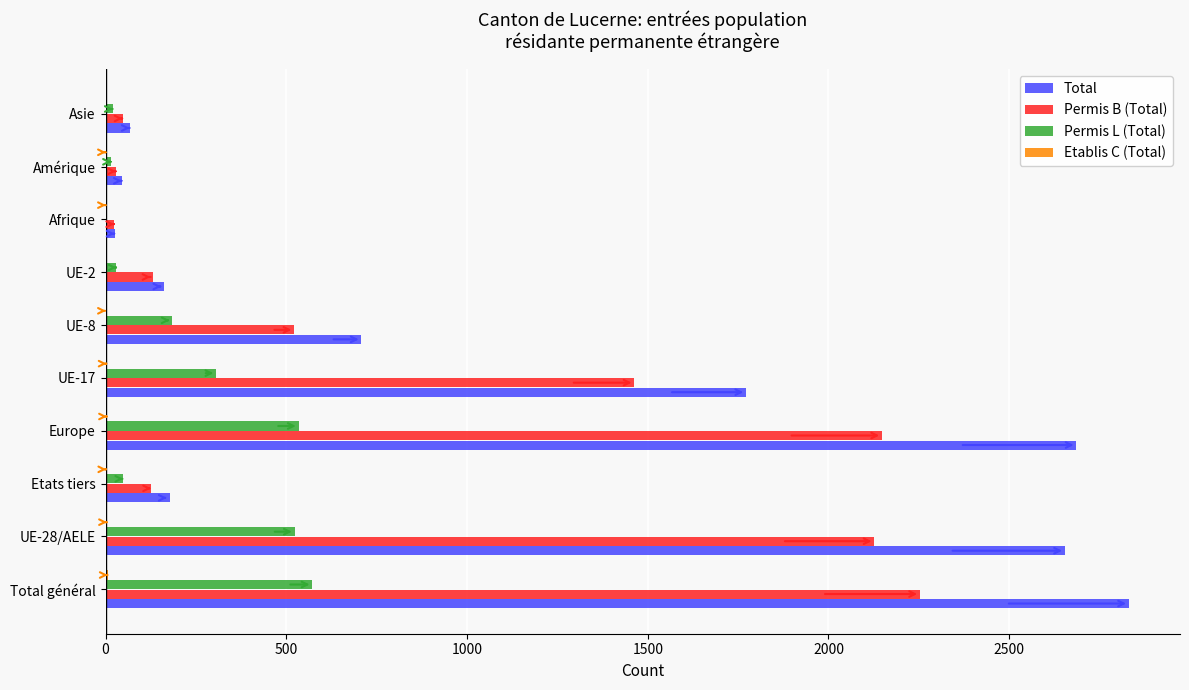

Between Total général and Asie, which series saw the biggest shift?

Total